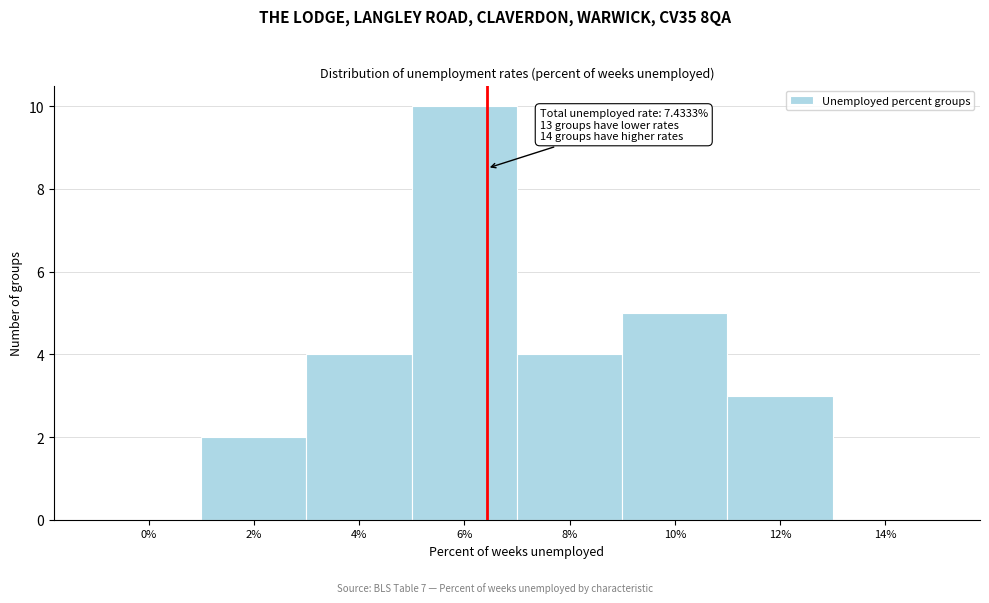

Reading right to left, what are all the values shown in this chart?

14%=0	12%=3	10%=5	8%=4	6%=10	4%=4	2%=2	0%=0